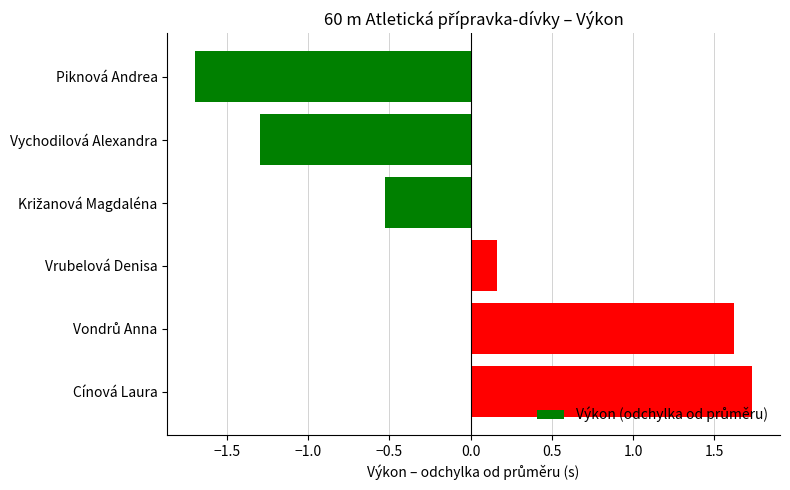

Where is the data nearest to the value 0?

Vrubelová Denisa